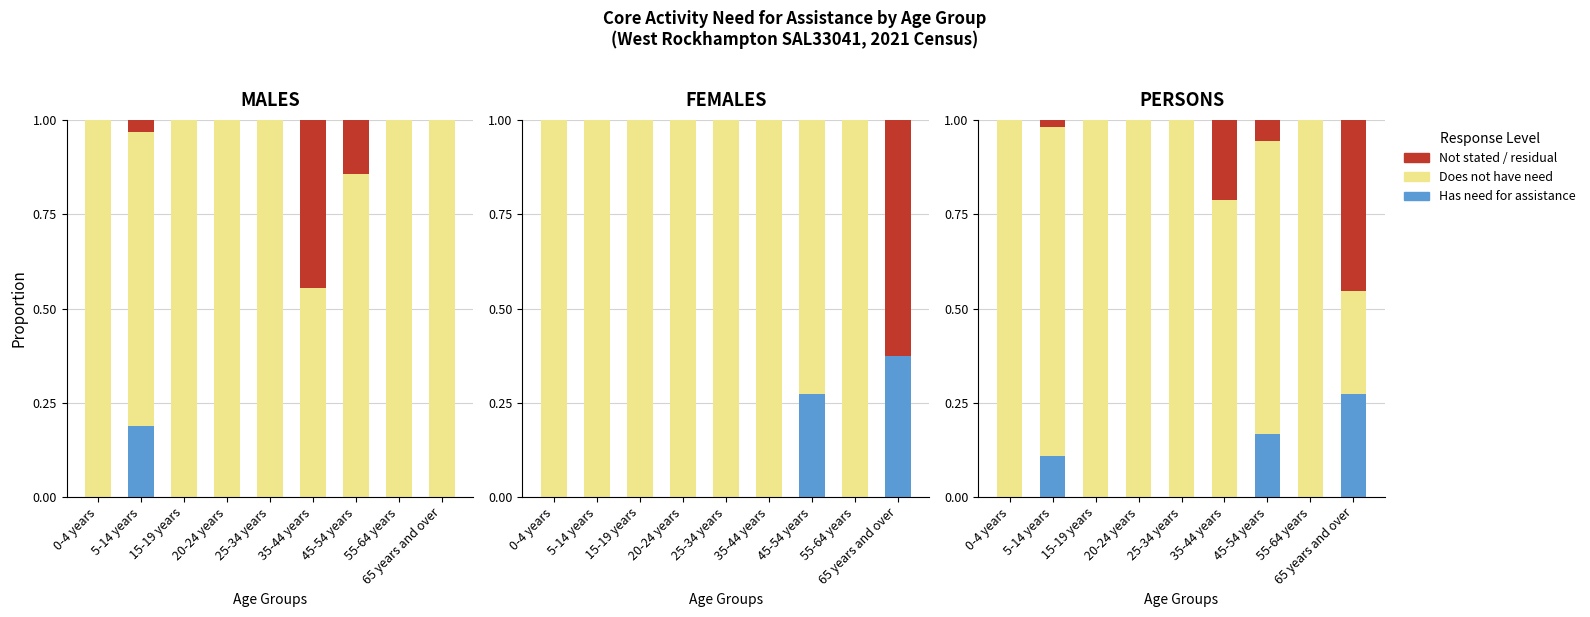

Reading left to right, transcribe all the data shown in this chart.

Has need for assistance: 0-4 years=0.0	5-14 years=0.1	15-19 years=0.0	20-24 years=0.0	25-34 years=0.0	35-44 years=0.0	45-54 years=0.2	55-64 years=0.0	65 years and over=0.3
Does not have need: 0-4 years=1.0	5-14 years=0.9	15-19 years=1.0	20-24 years=1.0	25-34 years=1.0	35-44 years=0.8	45-54 years=0.8	55-64 years=1.0	65 years and over=0.3
Not stated / residual: 0-4 years=0.0	5-14 years=0.0	15-19 years=0.0	20-24 years=0.0	25-34 years=0.0	35-44 years=0.2	45-54 years=0.1	55-64 years=0.0	65 years and over=0.5